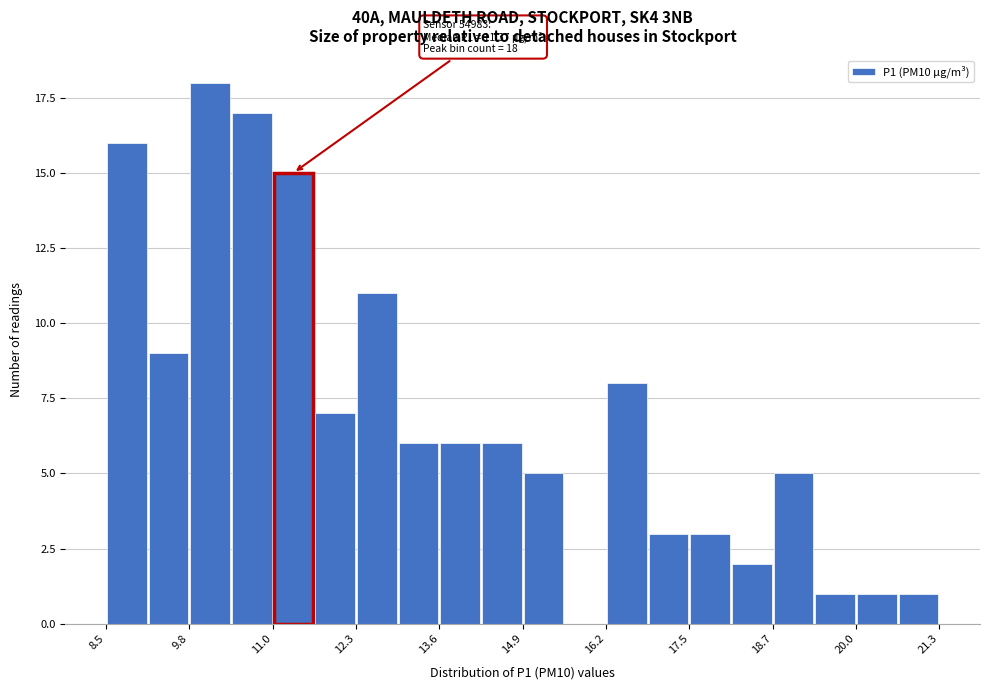

Read against the x-axis, roughly where is the centre of the tallest bar?

10.0